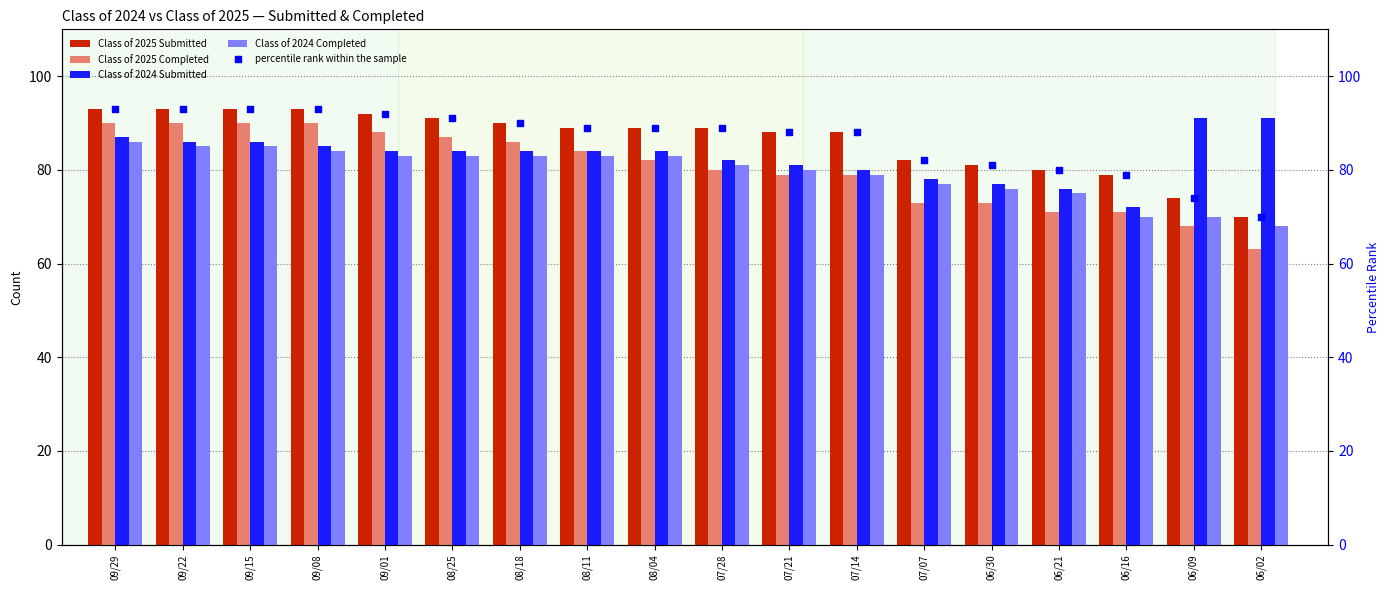

Is the value of Class of 2025 Submitted at 09/15 greater than the value of percentile rank within the sample at 07/07?

Yes